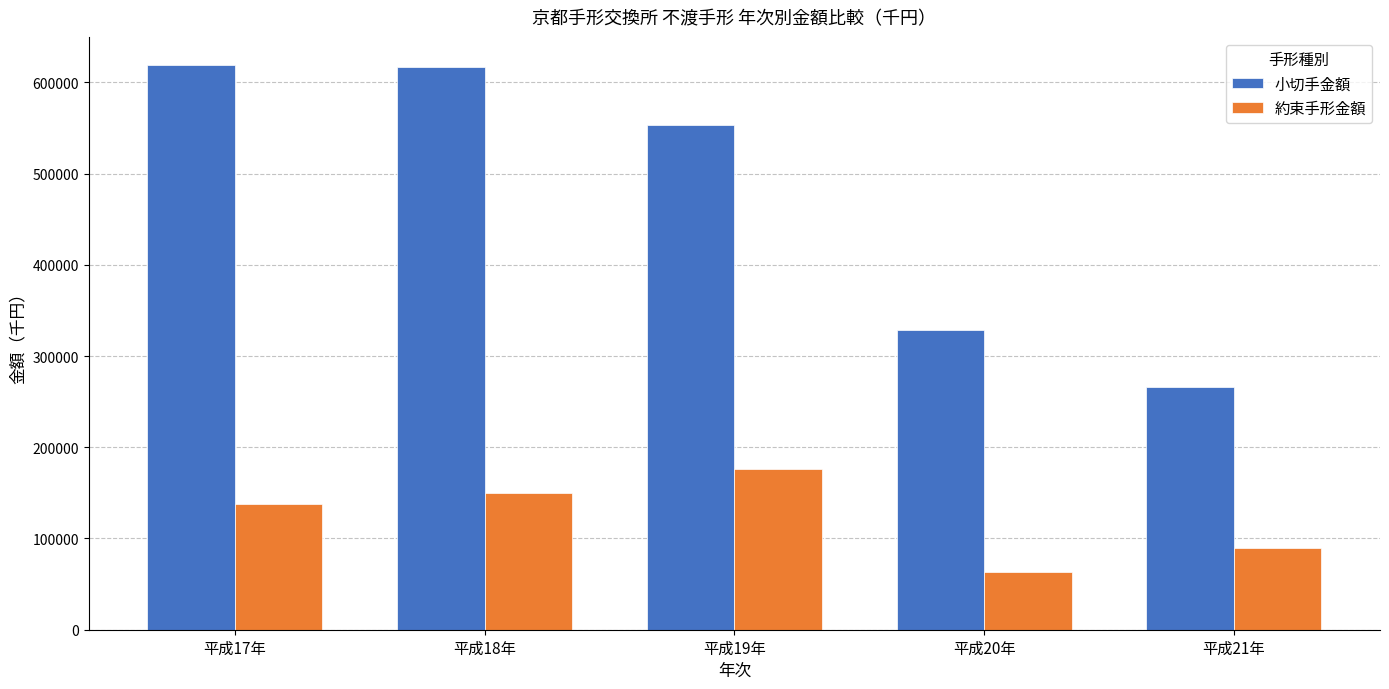

Which series has the largest total across all categories?

小切手金額